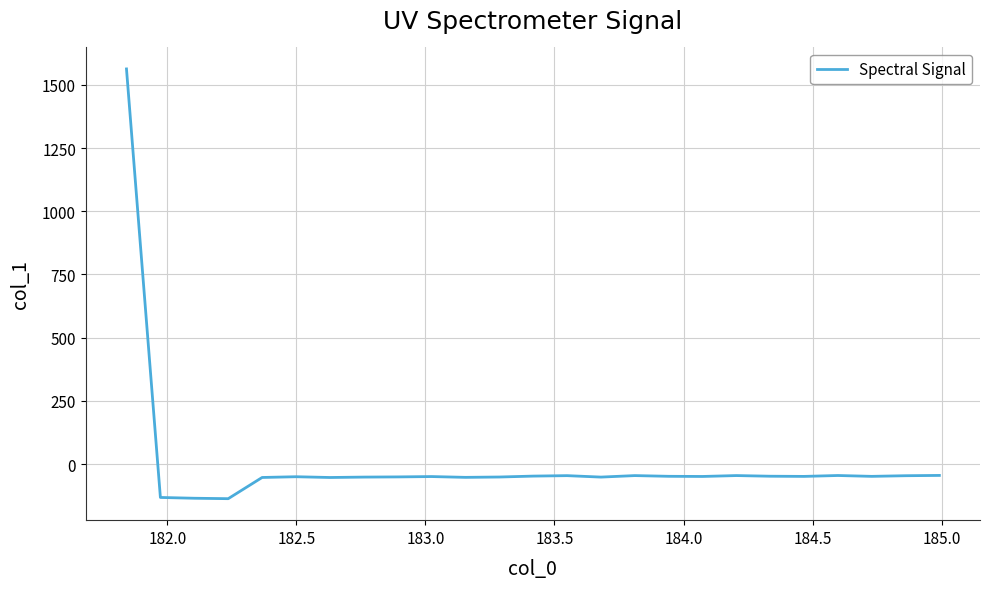

How many series are shown in this chart?

1